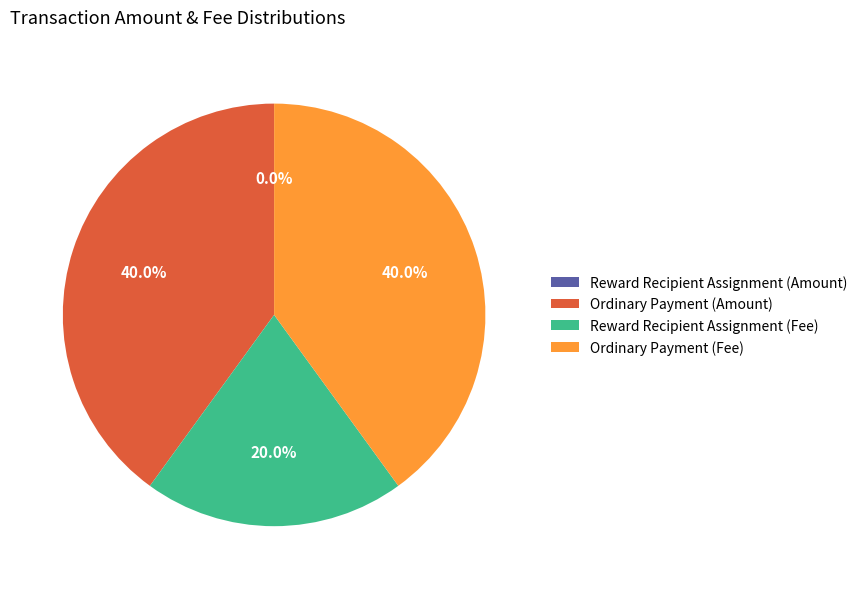

Is there any slice that represents more than half of the pie?

No